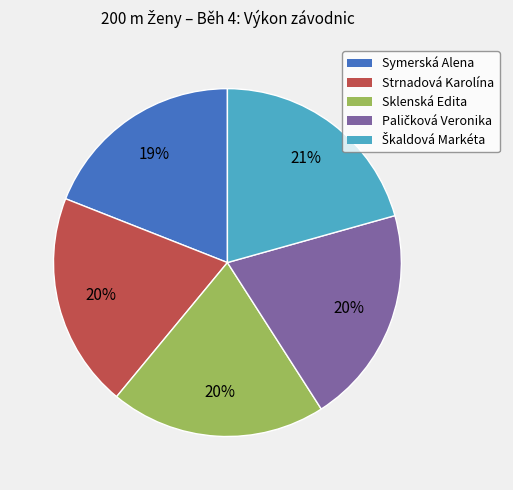

Which category has the smallest portion of the pie?

Symerská Alena